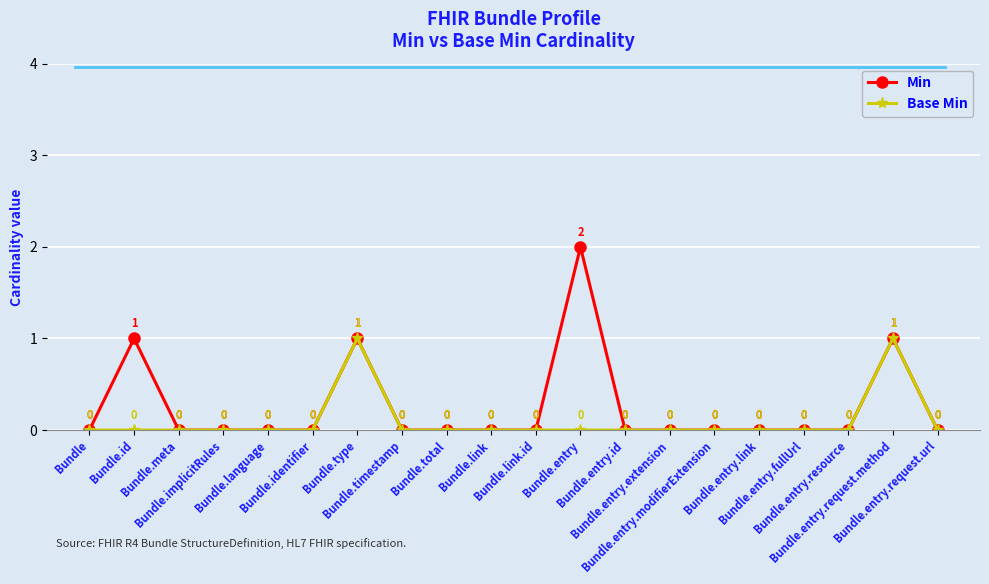

What are all the series names shown in the legend?

Min, Base Min